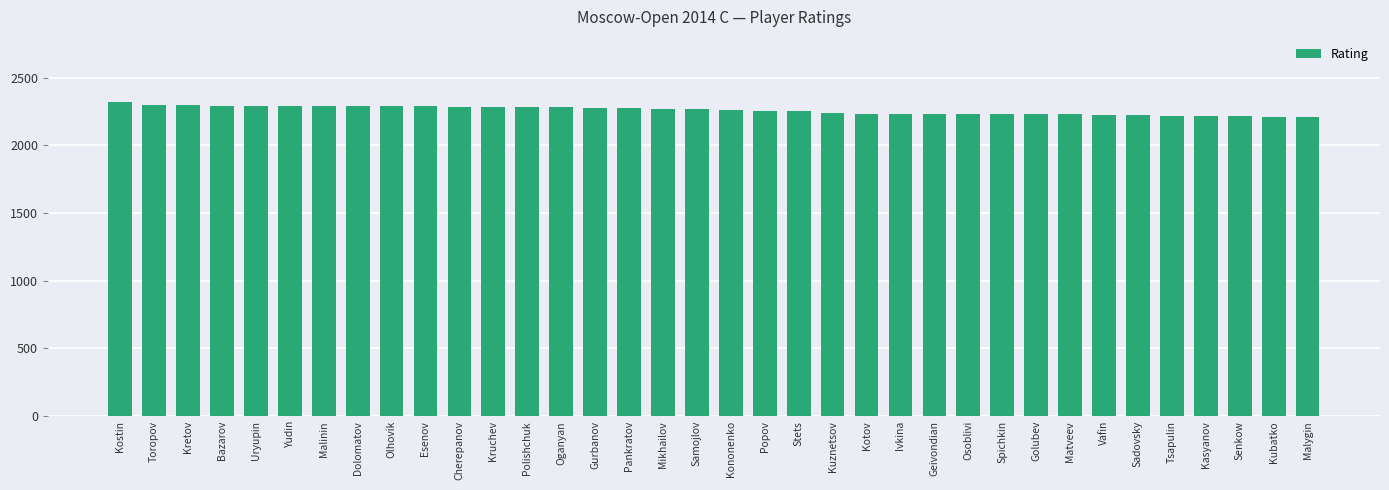

What position from the left is Kretov?

3